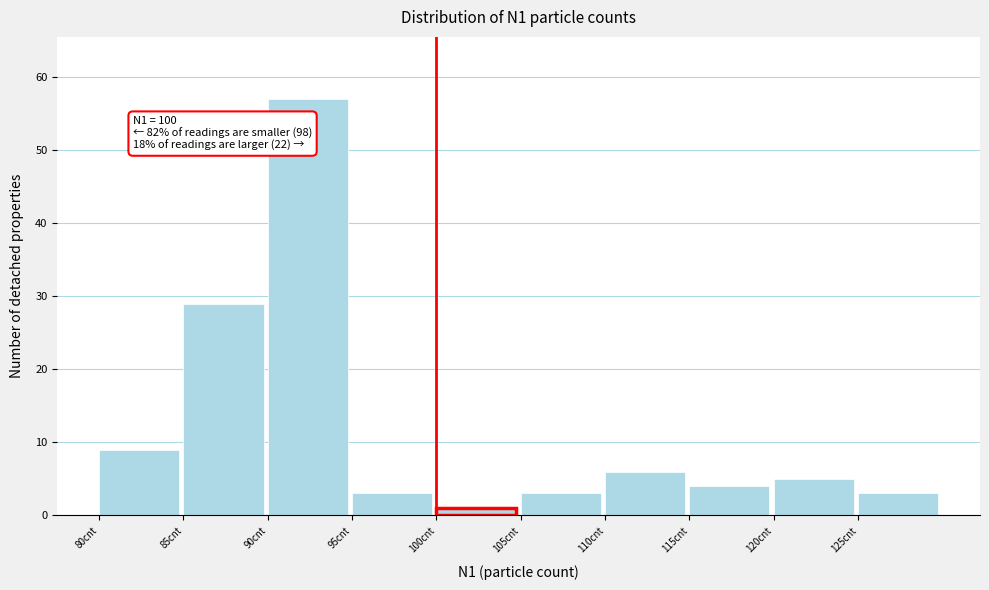

Over which range of the x-axis is the bar tallest?

90 to 95